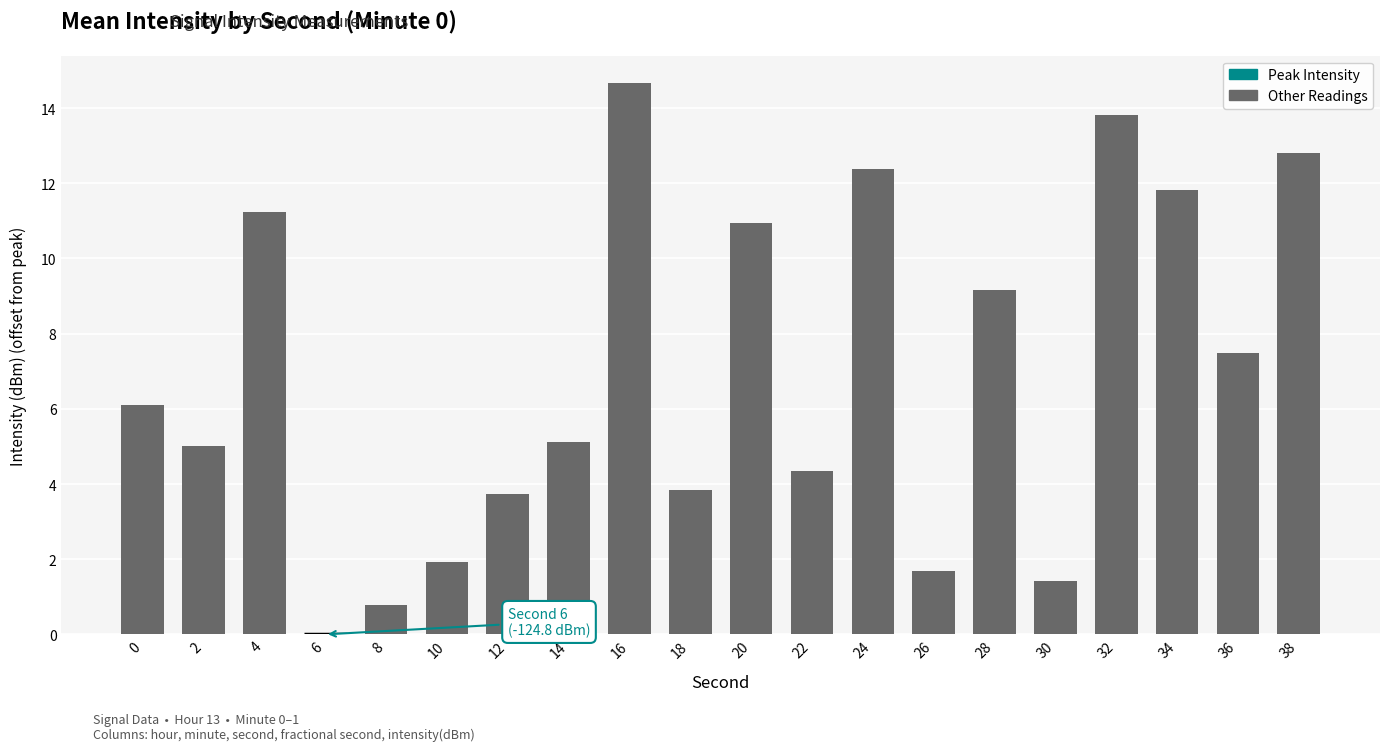

How many data points does each series have?

20